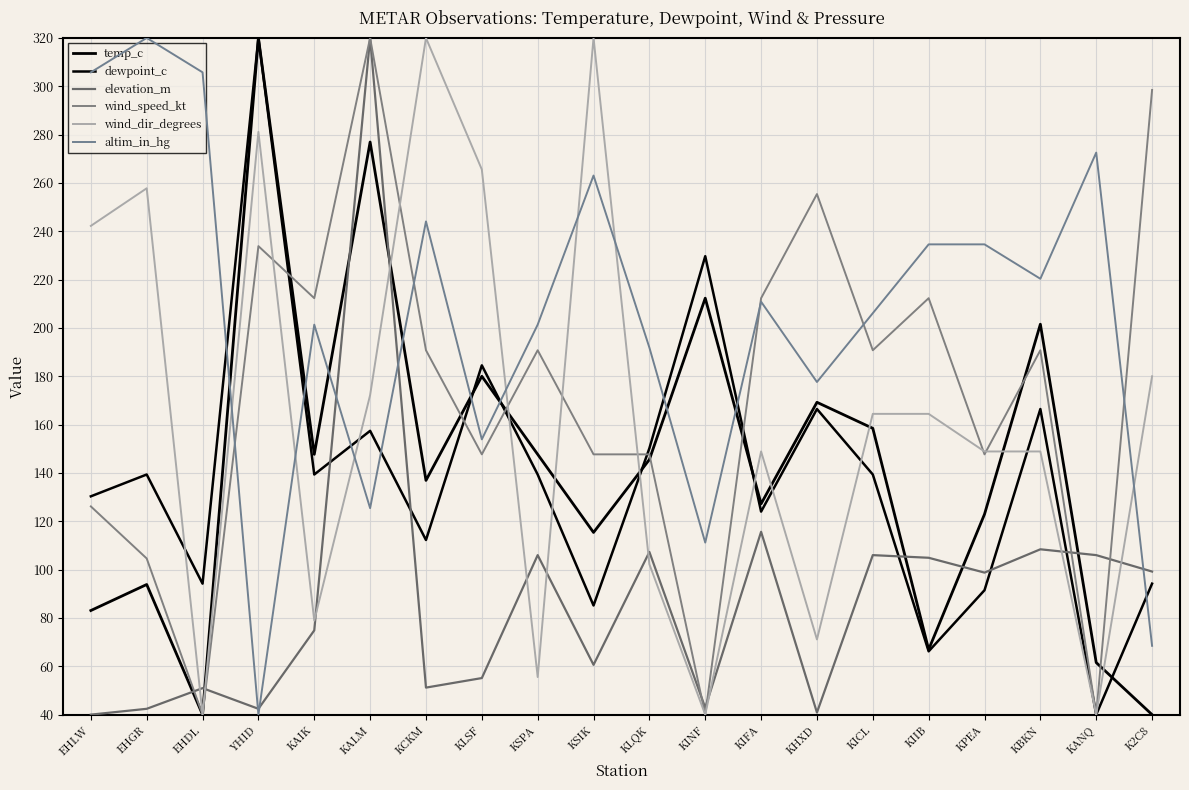

How many times do elevation_m and wind_dir_degrees cross each other?

10